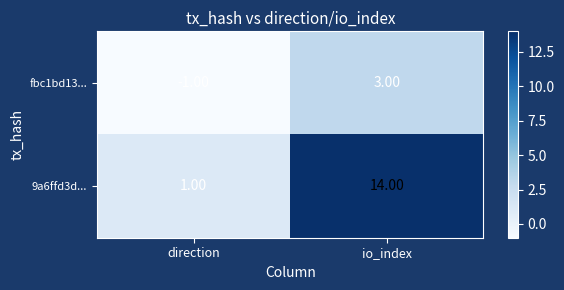

What is the total value across all series at io_index?

17